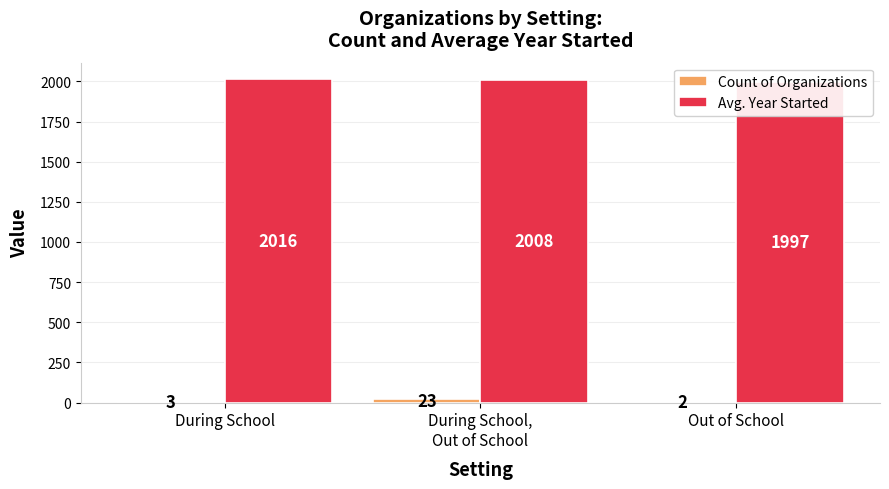

Count the number of categories in the chart.

3